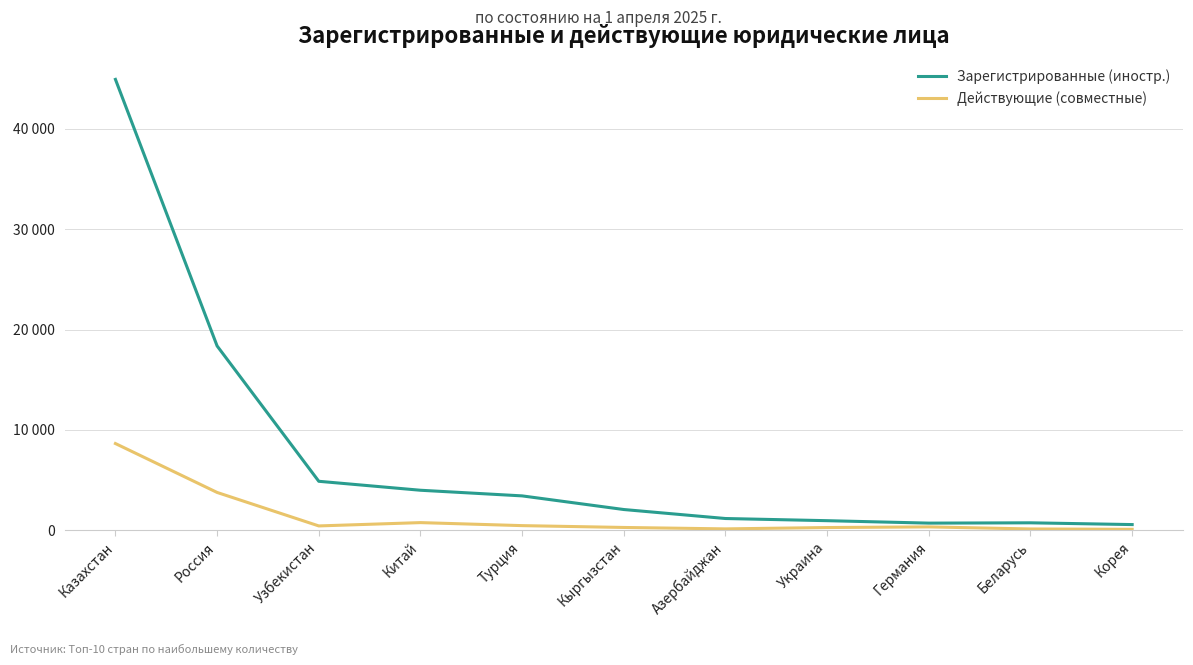

Between Узбекистан and Германия, which series saw the biggest shift?

Зарегистрированные (иностр.)